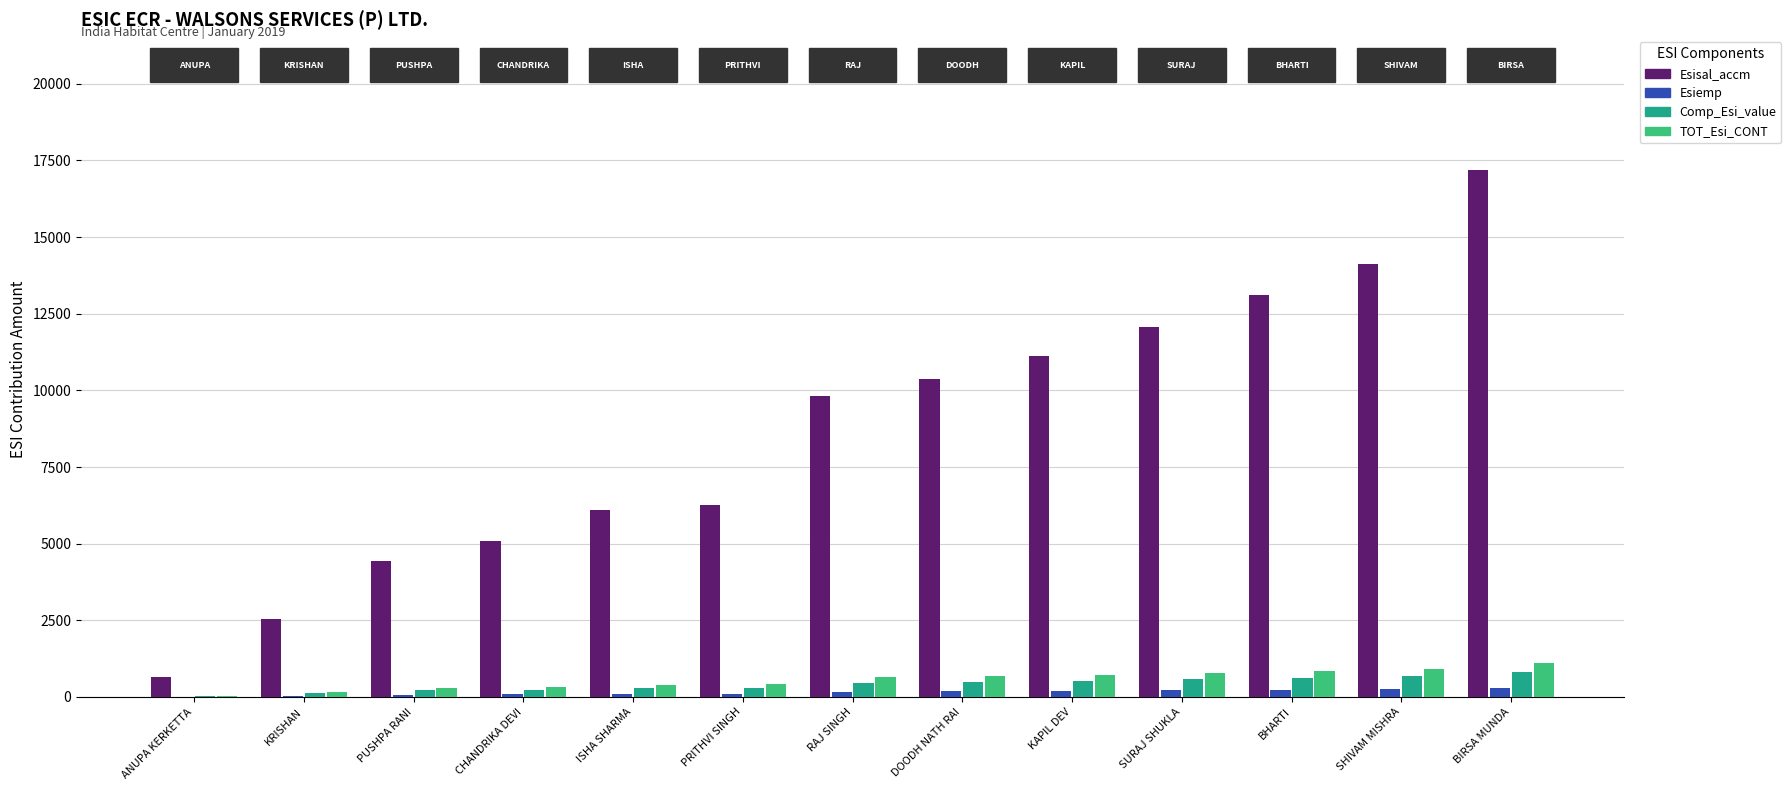

The value of Esiemp at BIRSA MUNDA is 300.8. True or false?

True